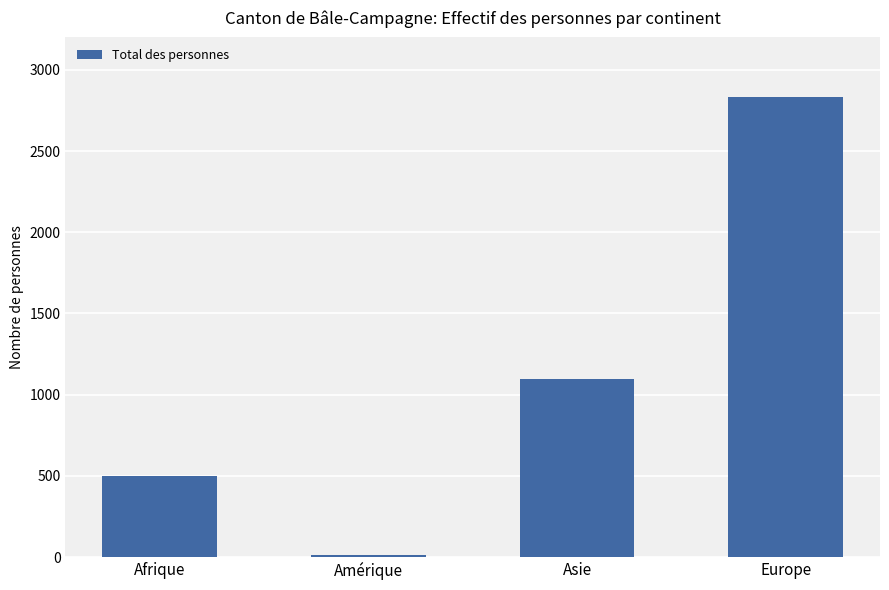

Reading left to right, transcribe all the data shown in this chart.

497	10	1098	2831